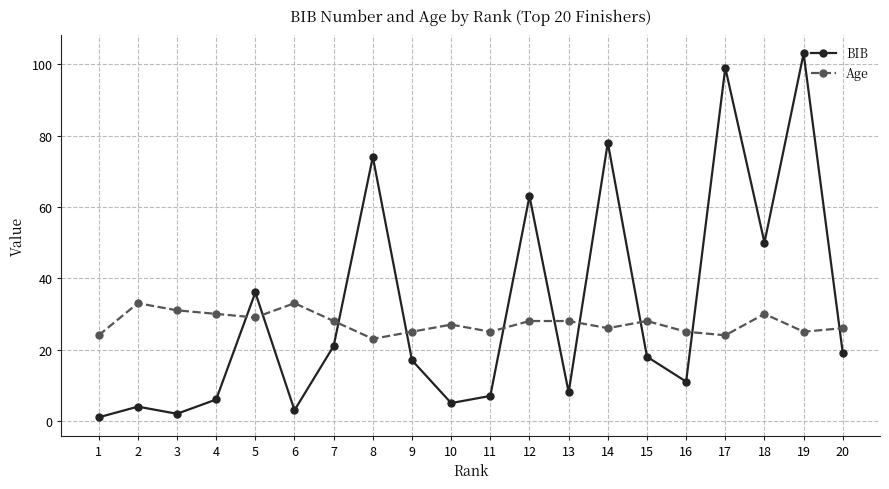

What is the value of the Age point at the 3rd from the left?

31